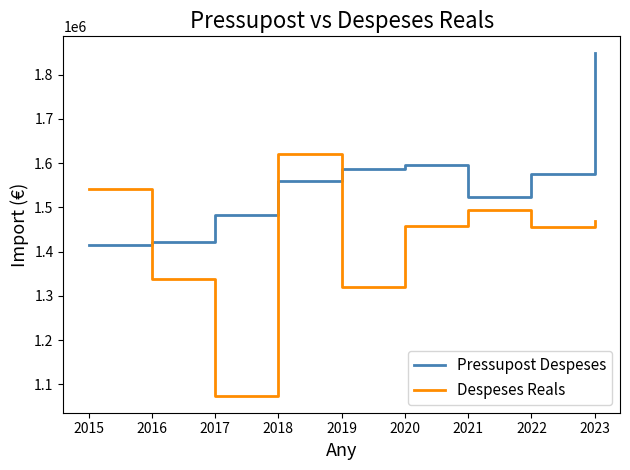

How many lines are shown in the chart?

2